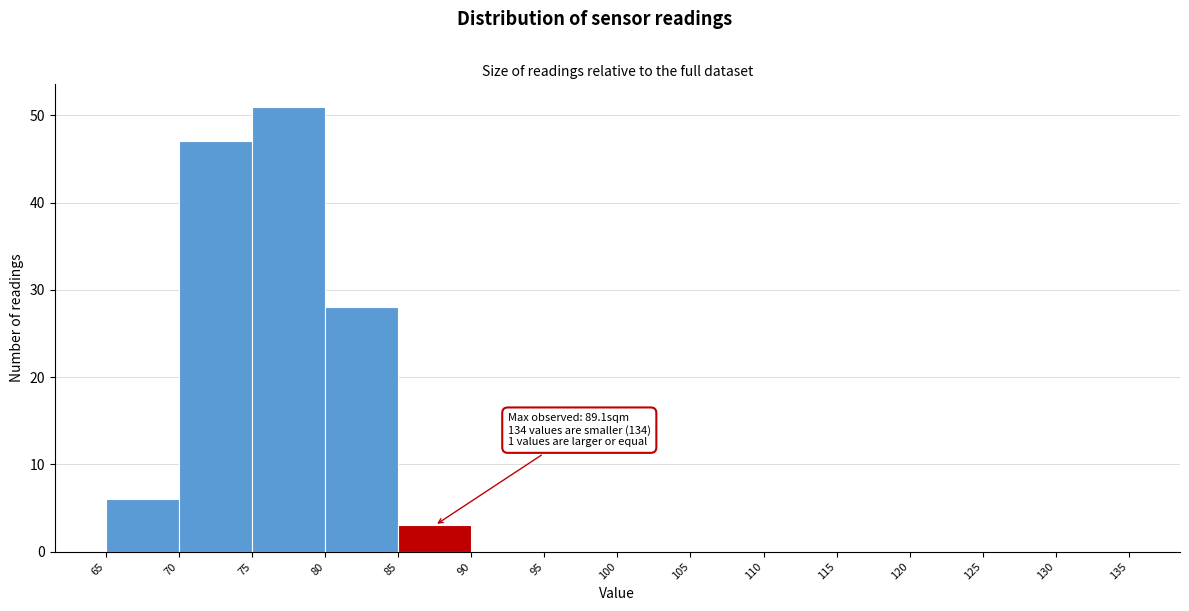

Which range on the x-axis has the tallest bar?

75 to 80